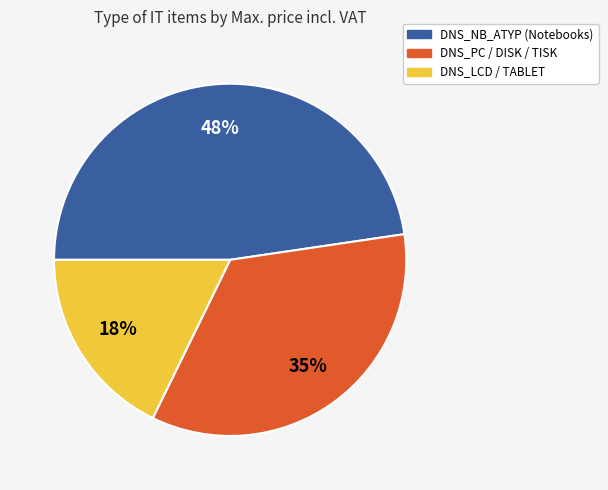

Which slice is the largest?

DNS_NB_ATYP (Notebooks)